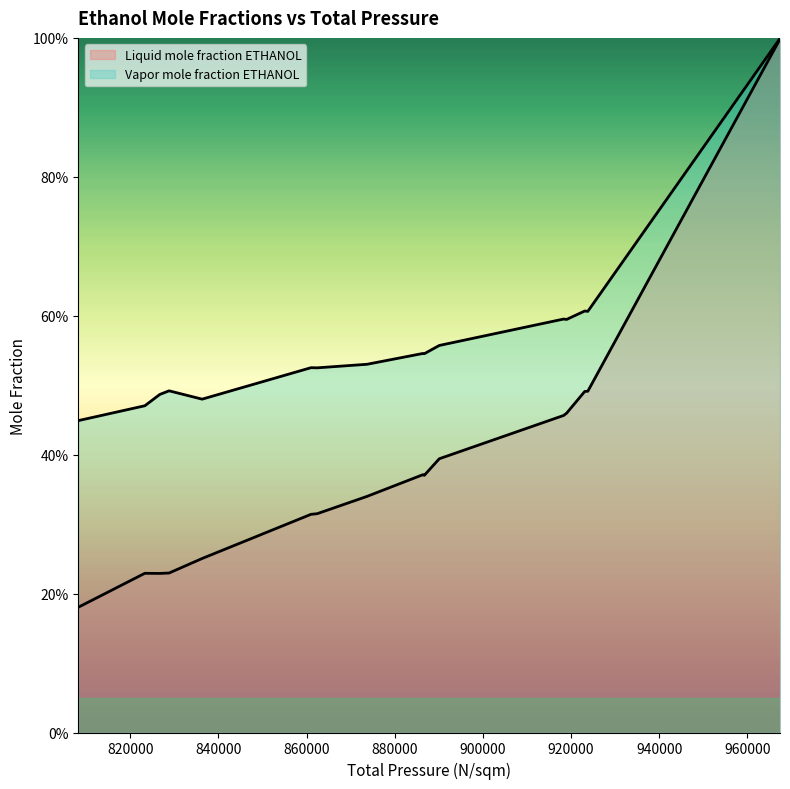

In Liquid mole fraction ETHANOL, how many points are higher than both neighbors (excluding endpoints)?

2